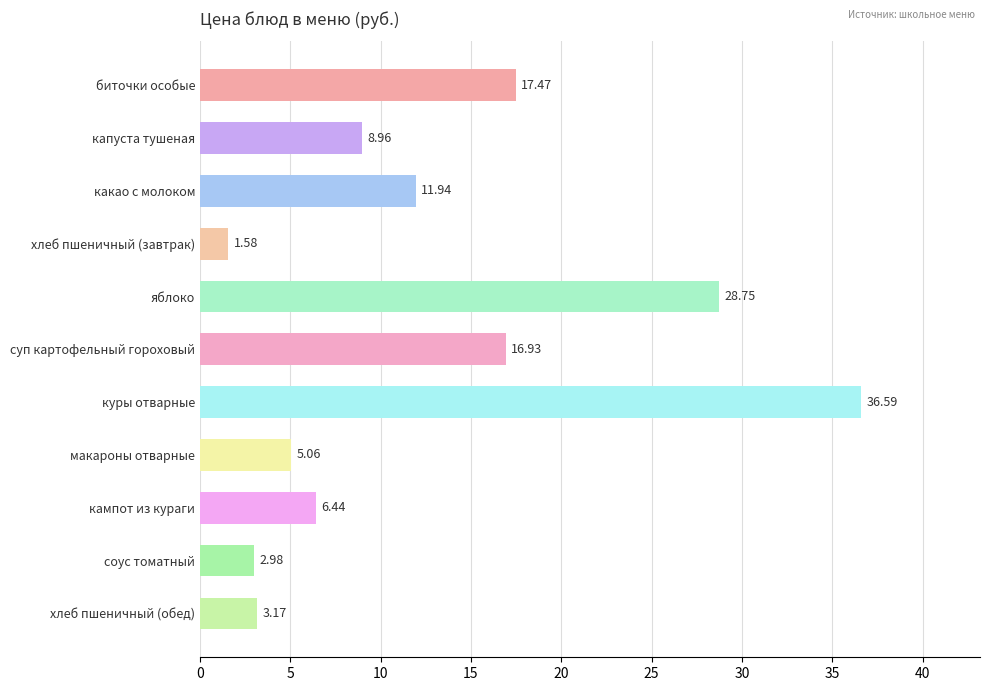

At which category does the chart reach its minimum across all series?

хлеб пшеничный (завтрак)